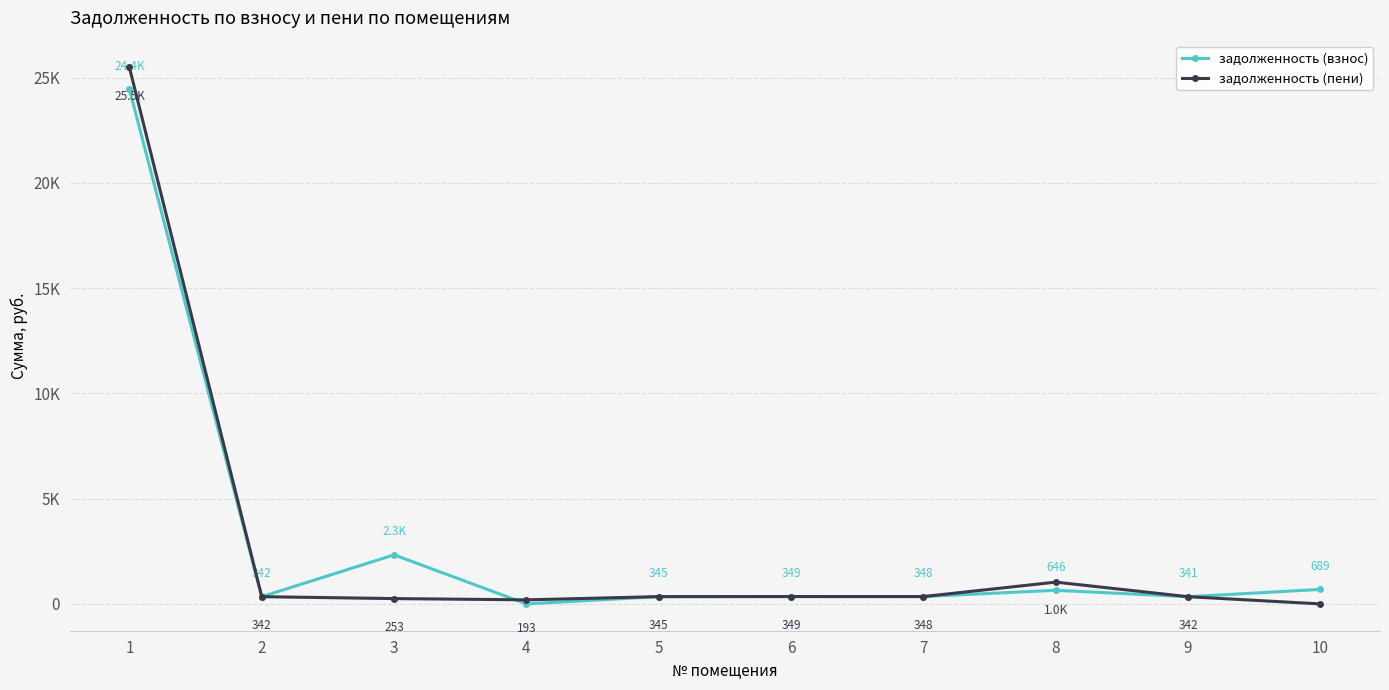

What are all the series names shown in the legend?

задолженность (взнос), задолженность (пени)